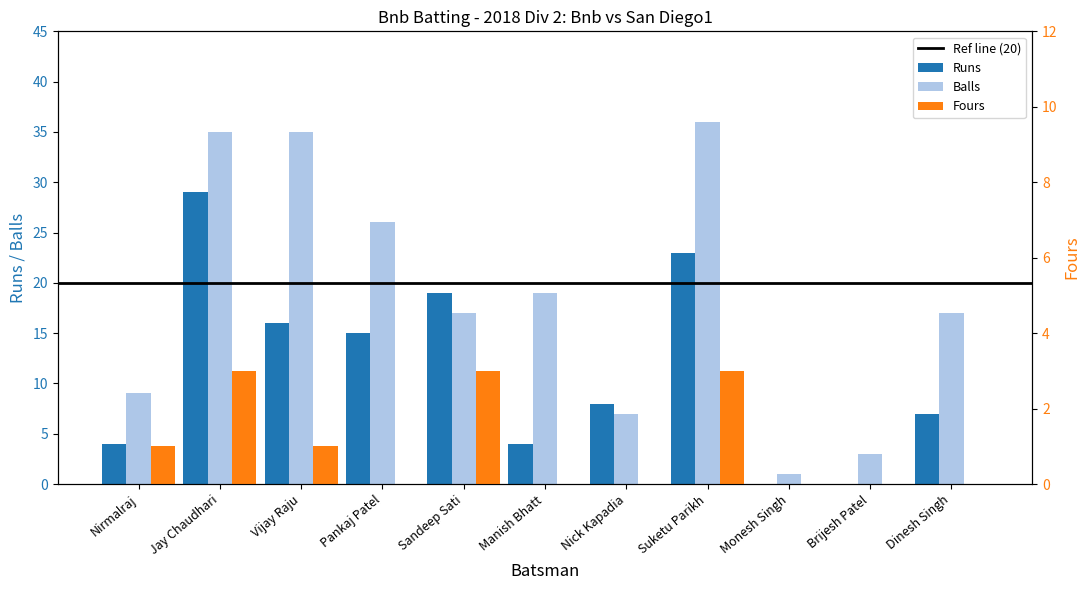

What position from the left is Nirmalraj?

1